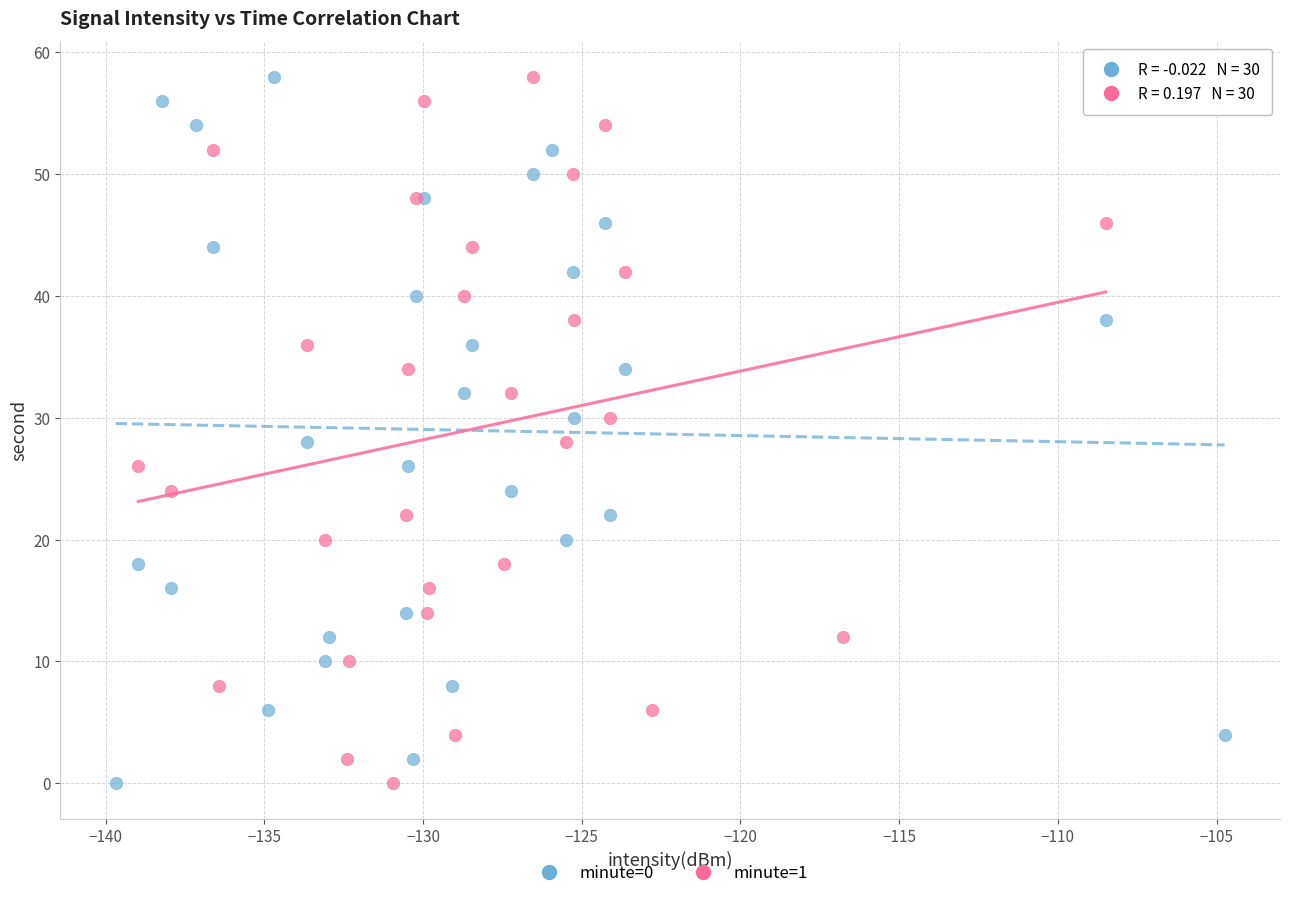

What are all the series names shown in the legend?

minute=0, minute=1